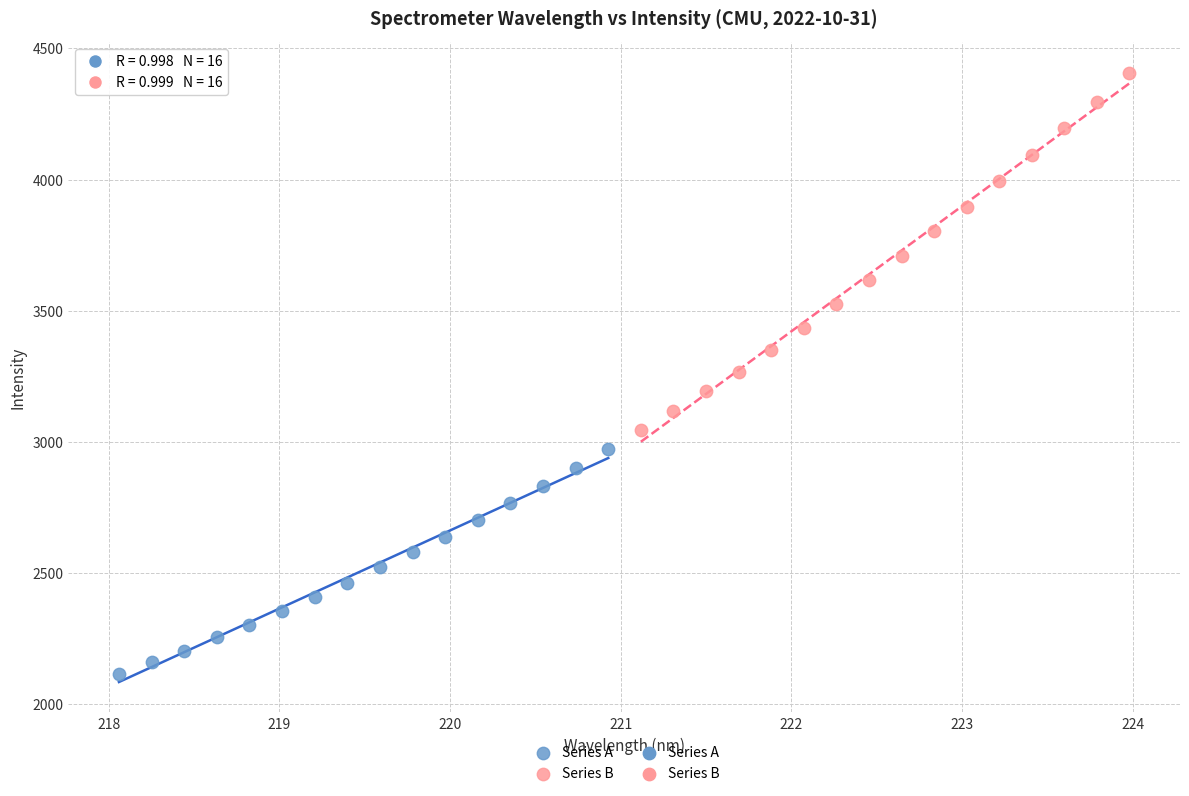

Which series contains the lowest Y value?

Series A